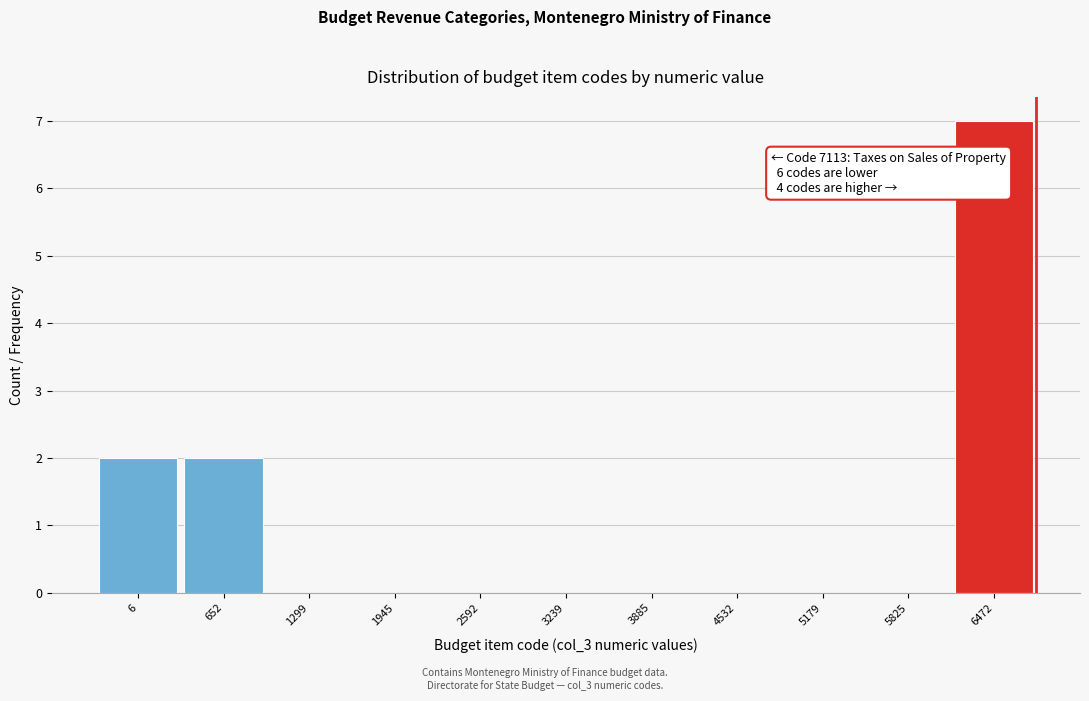

Reading left to right, transcribe all the data shown in this chart.

6=2	652=2	1299=0	1945=0	2592=0	3239=0	3885=0	4532=0	5179=0	5825=0	6472=7